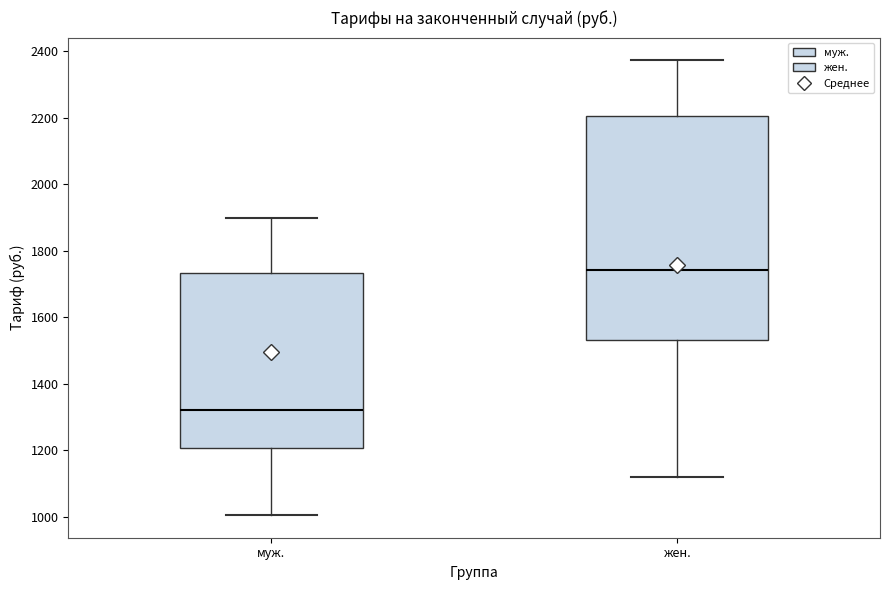

Which box's median line is the highest?

жен.